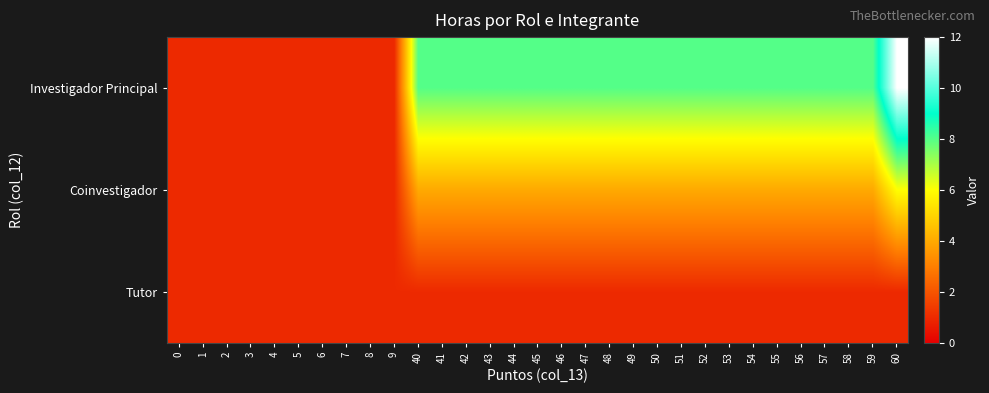

Which series changed the most between 8 and 42?

Investigador Principal